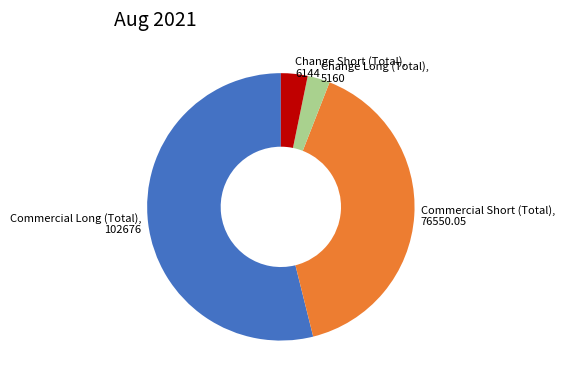

Which has a higher value, Commercial Short (Total), 76550.05 or Change Short (Total), 6144?

Commercial Short (Total), 76550.05